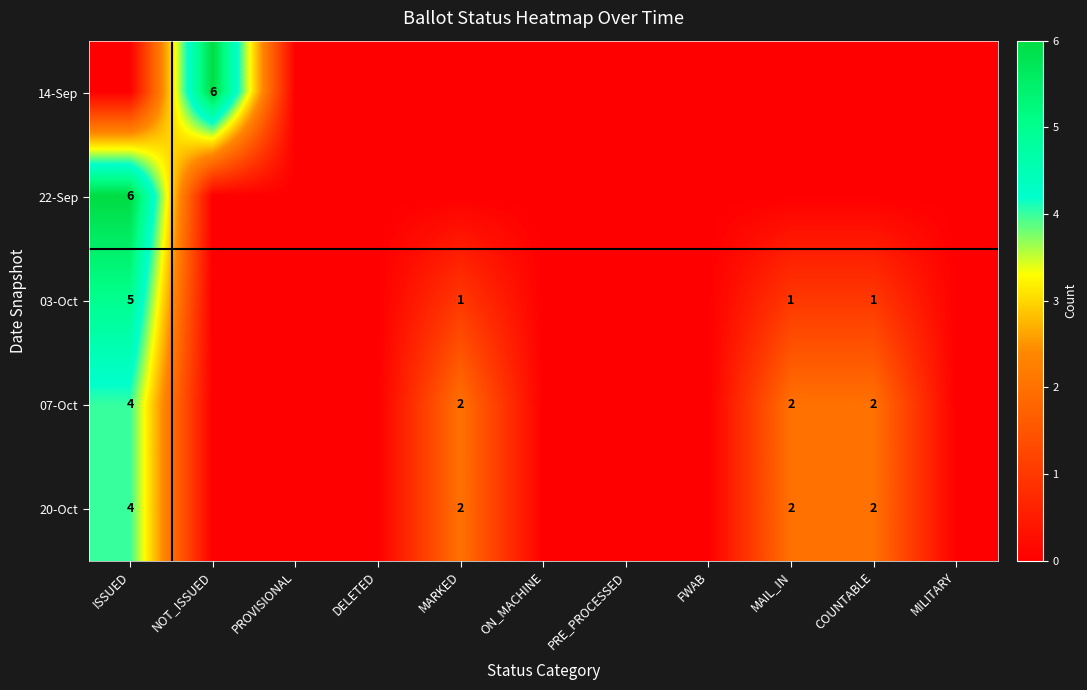

The 07-Oct series shows 4 at ISSUED. True or false?

True